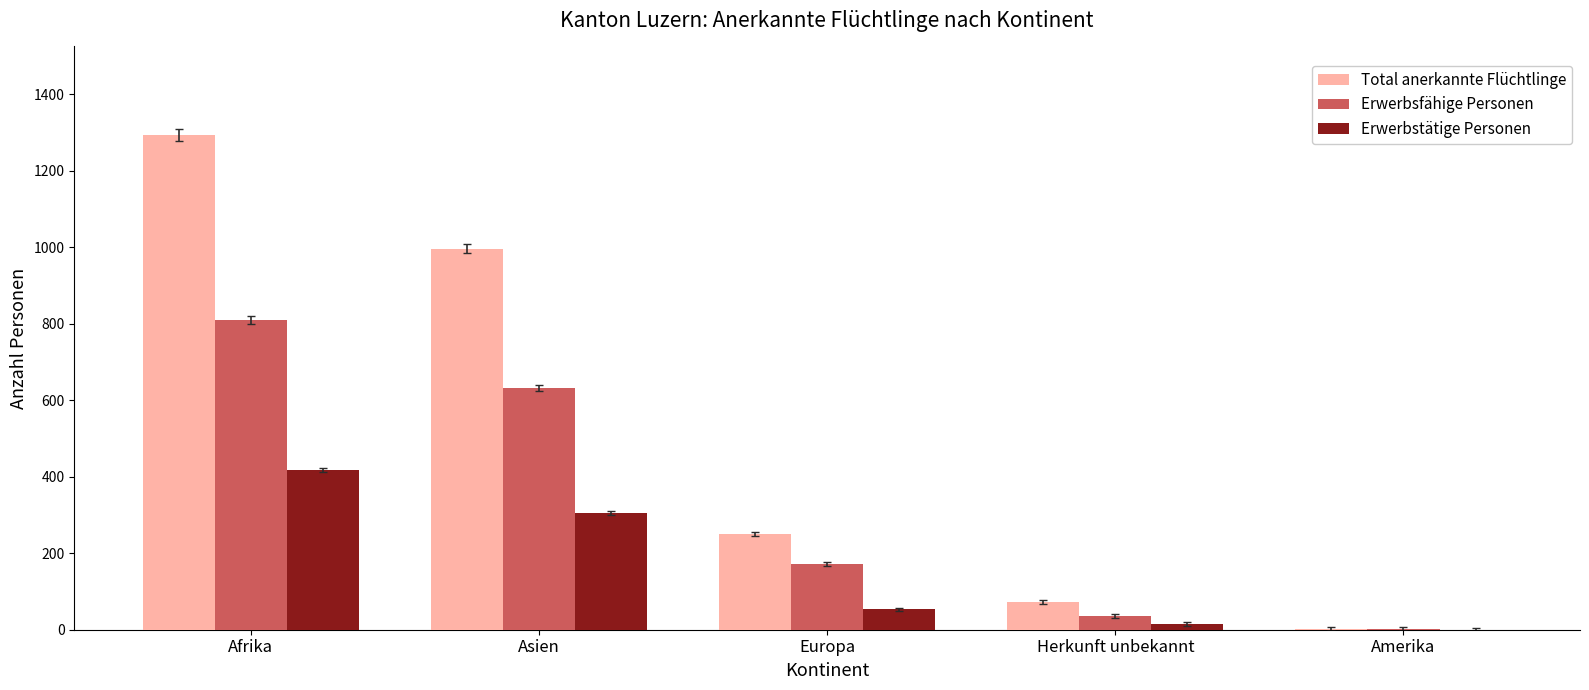

Which series has the largest range (max minus min)?

Total anerkannte Flüchtlinge